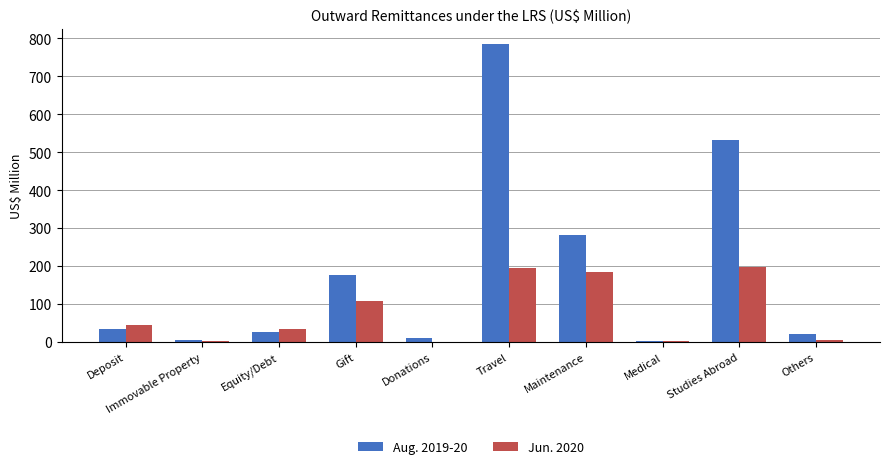

Which series has the largest range (max minus min)?

Aug. 2019-20